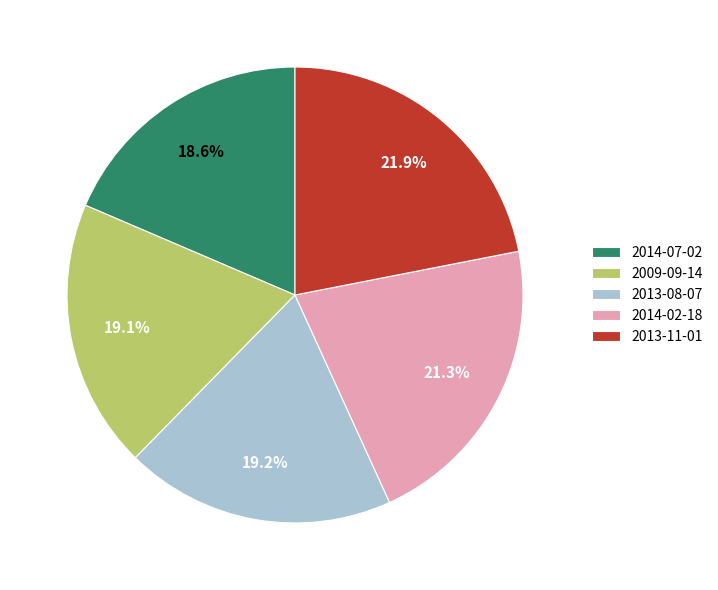

How many slices are in this pie chart?

5